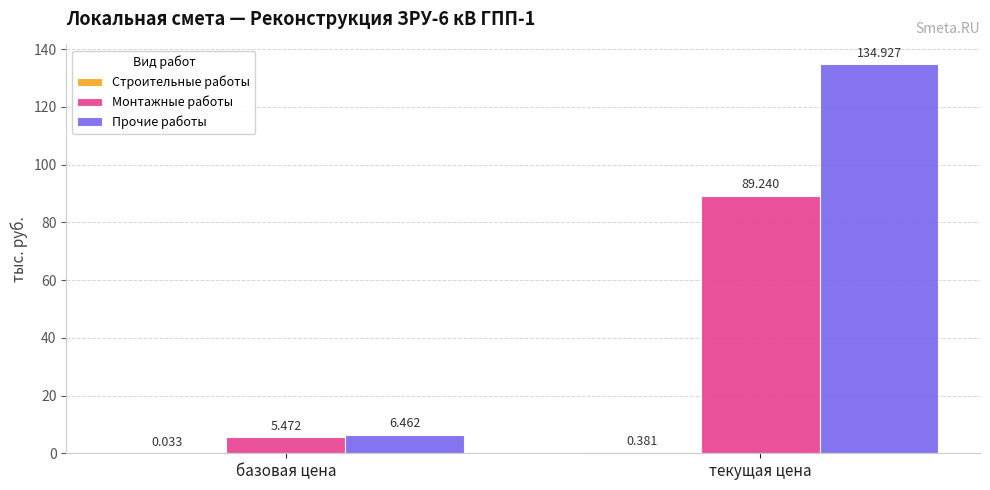

Which series changed the most between базовая цена and текущая цена?

Прочие работы